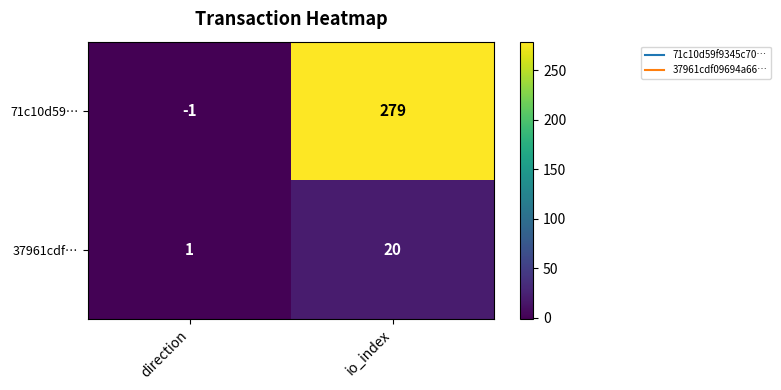

Between direction and io_index, which series saw the biggest shift?

71c10d59…